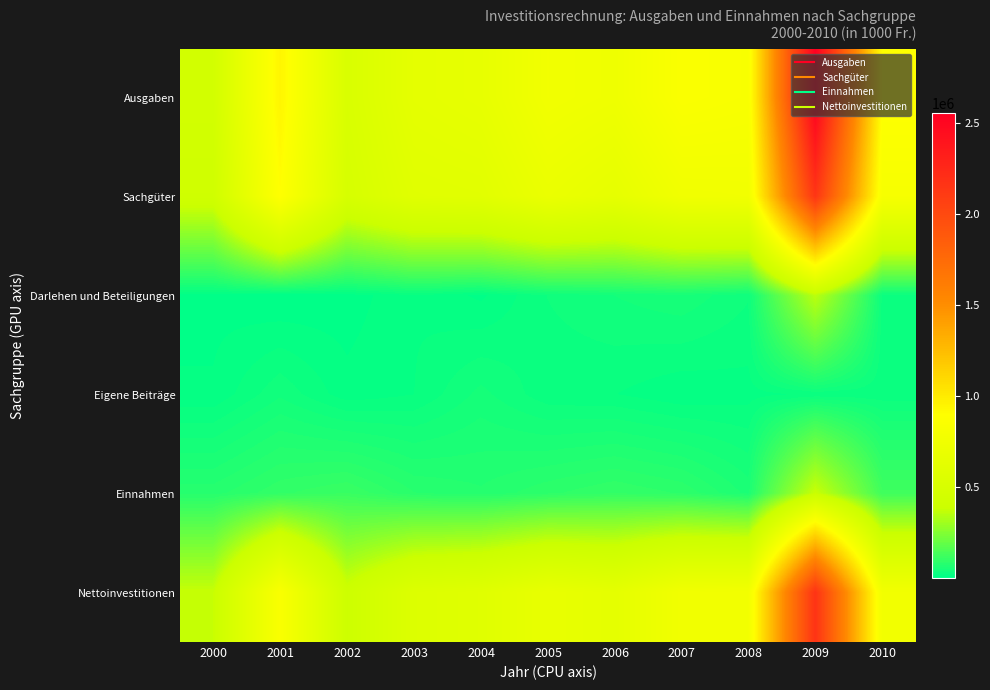

Reading left to right, transcribe all the data shown in this chart.

Ausgaben: 2000=458184.1	2001=948743.3	2002=521532.6	2003=642248.9	2004=666226.2	2005=770235.3	2006=744498.0	2007=857532.9	2008=837038.6	2009=2552096.4	2010=899033.5
Sachgüter: 2000=430246.9	2001=896993.8	2002=496404.5	2003=597801.5	2004=608537.9	2005=701957.5	2006=655398.0	2007=761880.2	2008=770136.6	2009=2149044.3	2010=821606.2
Darlehen und Beteiligungen: 2000=9354.5	2001=2828.5	2002=7130.9	2003=21519.9	2004=10566.2	2005=33062.2	2006=42812.0	2007=50244.0	2008=33836.2	2009=358181.5	2010=29453.2
Eigene Beiträge: 2000=14111.6	2001=40729.8	2002=16321.8	2003=22584.0	2004=46060.2	2005=25920.5	2006=23038.6	2007=14429.0	2008=18351.8	2009=24559.9	2010=26087.1
Einnahmen: 2000=78289.6	2001=100166.8	2002=112990.9	2003=83233.5	2004=74598.4	2005=90009.3	2006=102149.8	2007=91192.2	2008=59117.5	2009=386450.5	2010=125558.1
Nettoinvestitionen: 2000=379894.5	2001=848576.5	2002=408541.7	2003=559015.4	2004=591627.8	2005=680226.0	2006=642348.2	2007=766340.8	2008=777921.1	2009=2165645.9	2010=773475.3